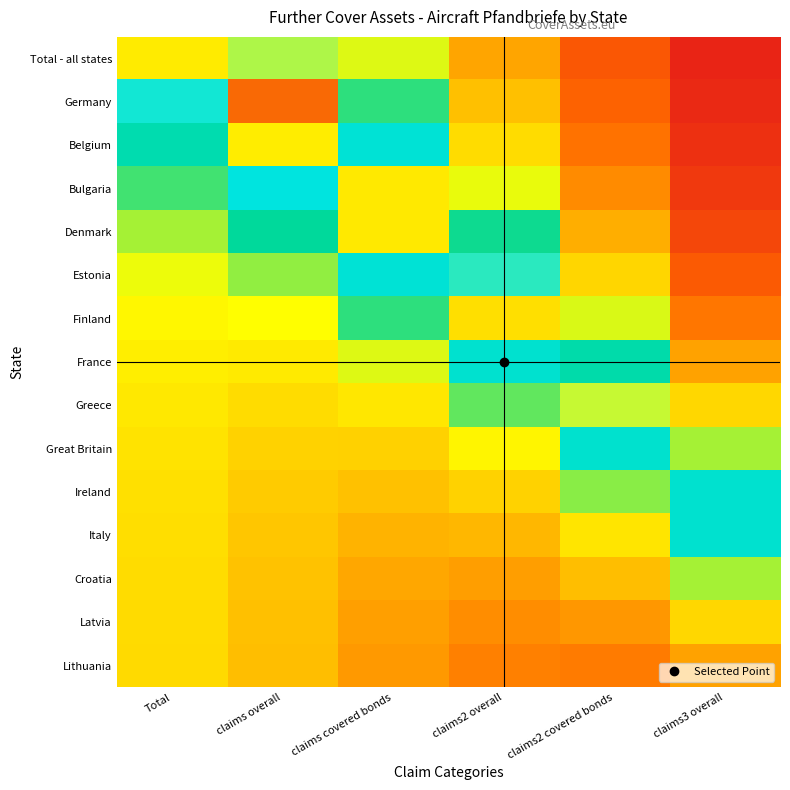

Between claims2 overall and claims covered bonds, which is larger?

claims covered bonds